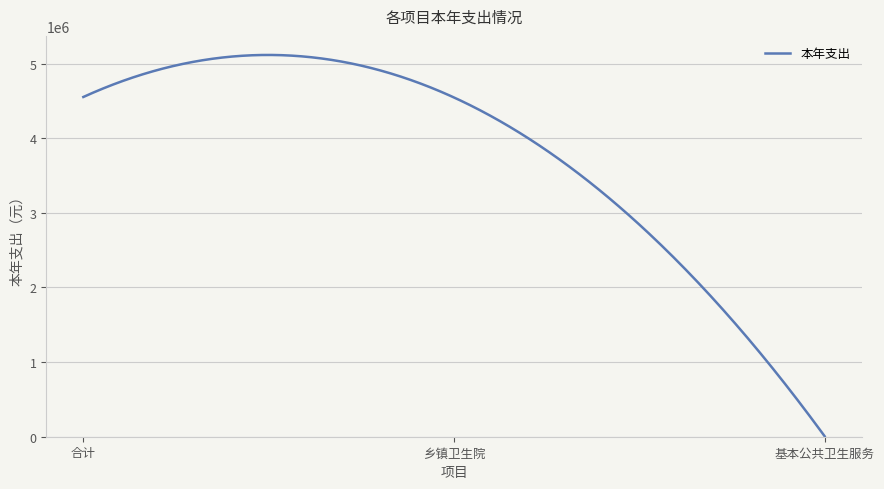

What is the difference between the maximum and minimum values?

5108691.6